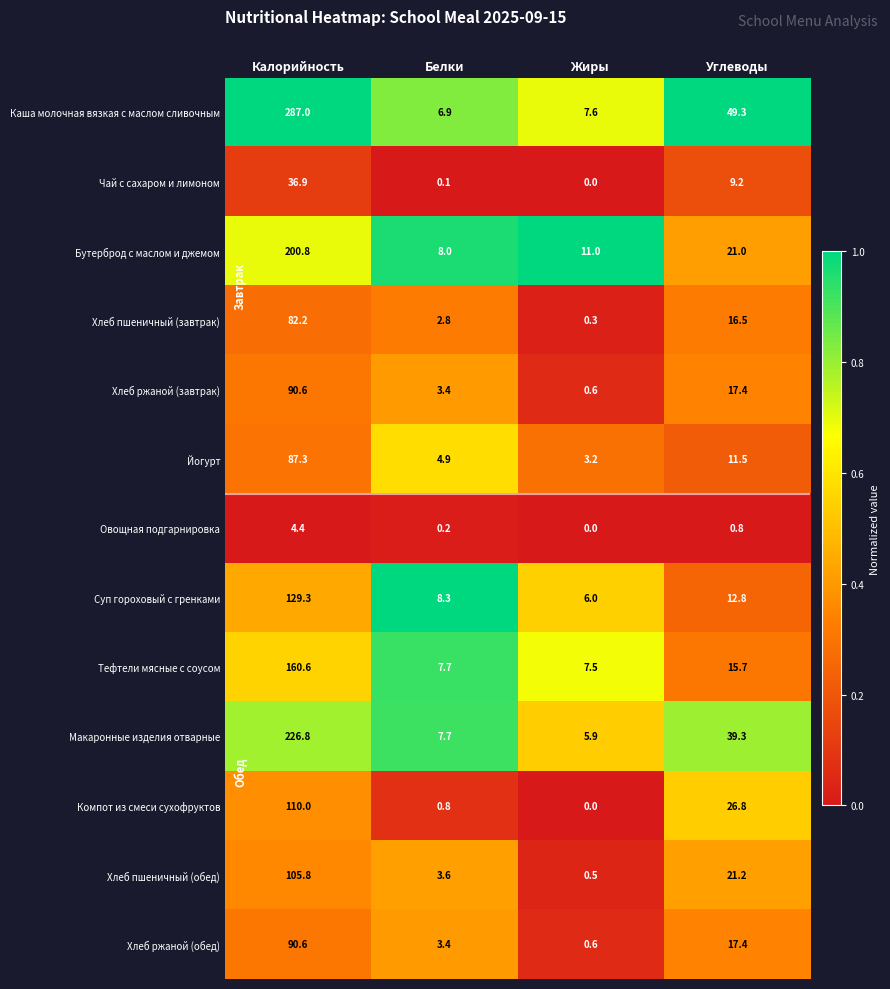

True or false: Хлеб пшеничный (обед) has a value of 3.6 at Белки.

True